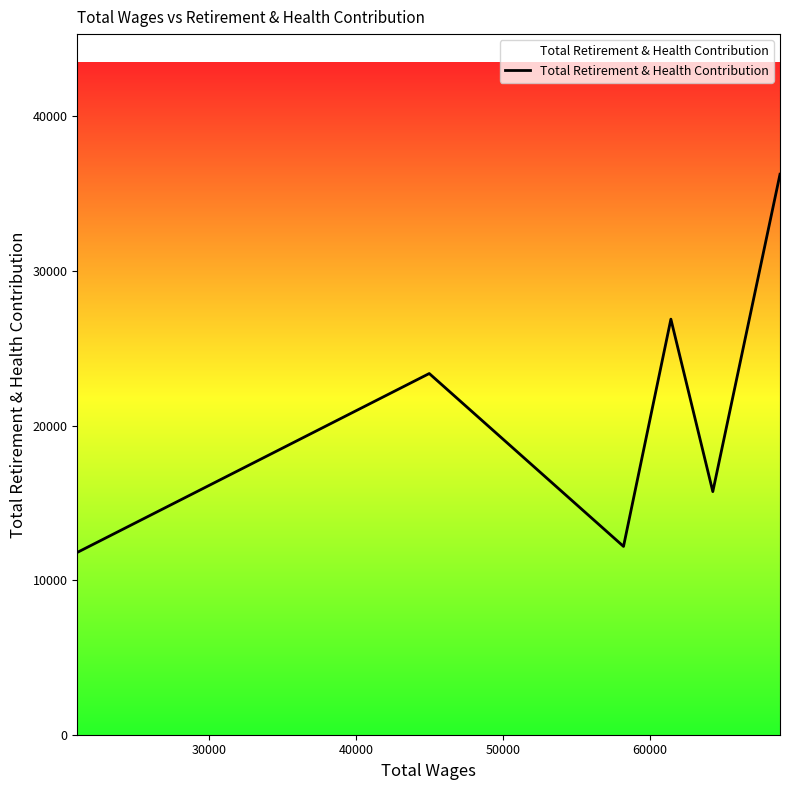

Does the chart display data point markers on the line(s)?

No